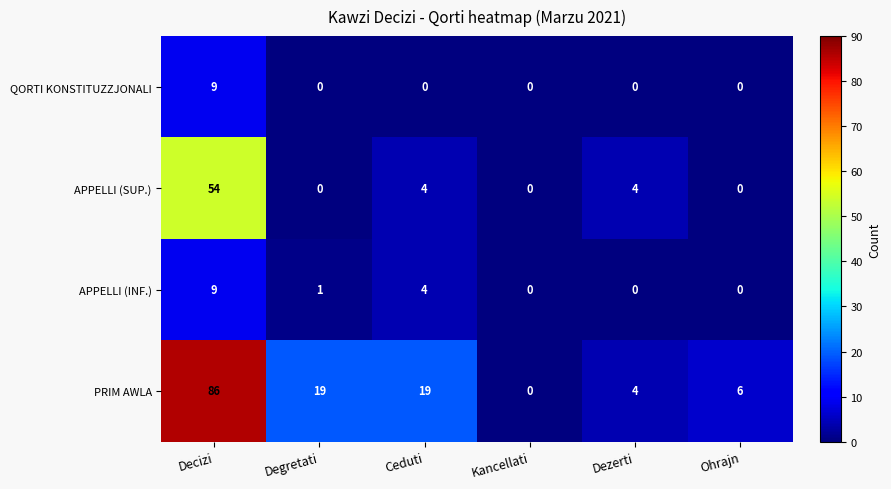

Which series changed the most between Decizi and Degretati?

PRIM AWLA